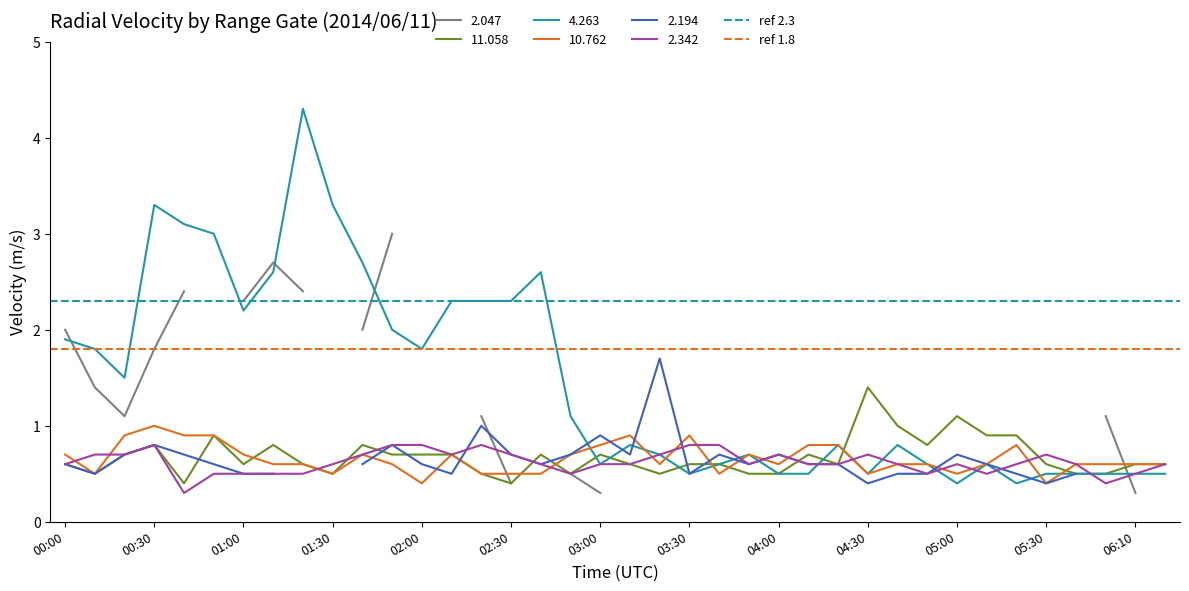

What is the maximum value for 4.263?

4.3